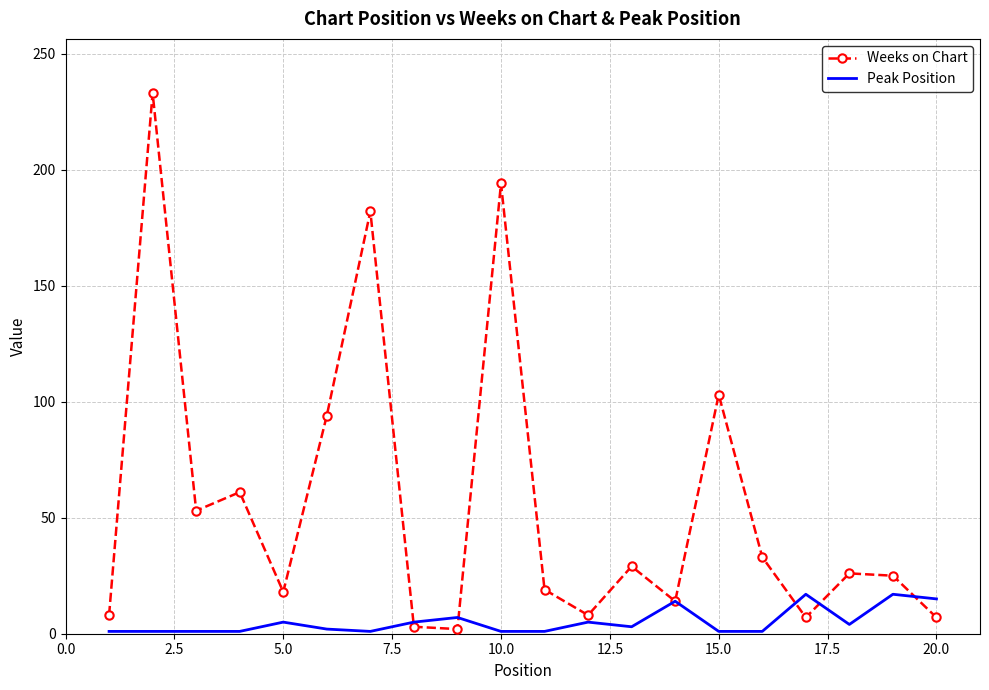

List the series in order of their overall mean, lowest first.

Peak Position, Weeks on Chart